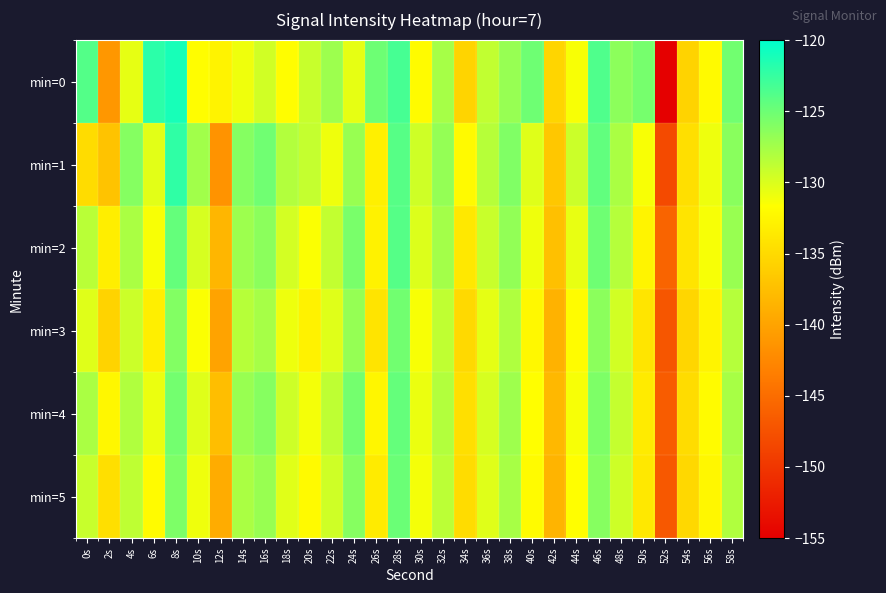

Between 38s and 52s, which series saw the biggest shift?

min=0